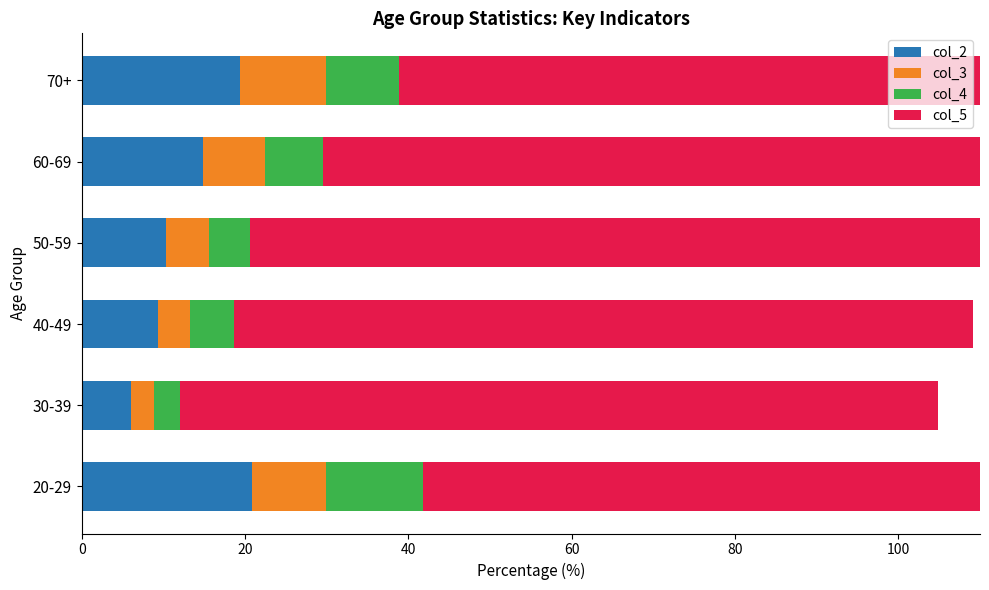

How many bars are there in total?

24